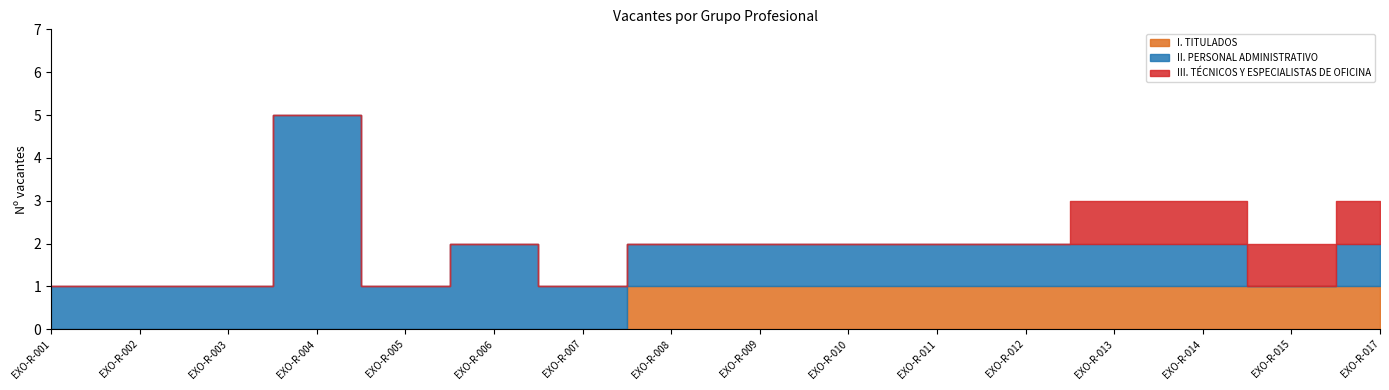

True or false: II. PERSONAL ADMINISTRATIVO has a value of 2 at EXO-R-006.

True